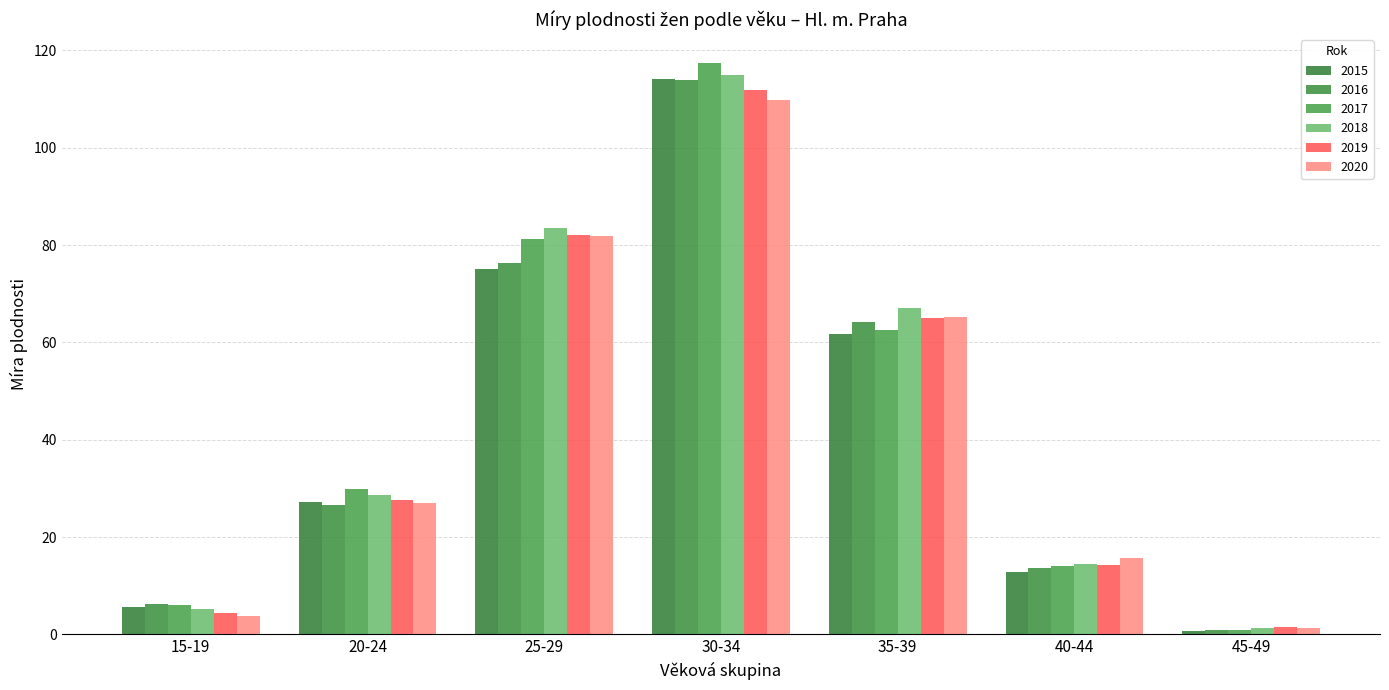

How many bars are there in each group?

6